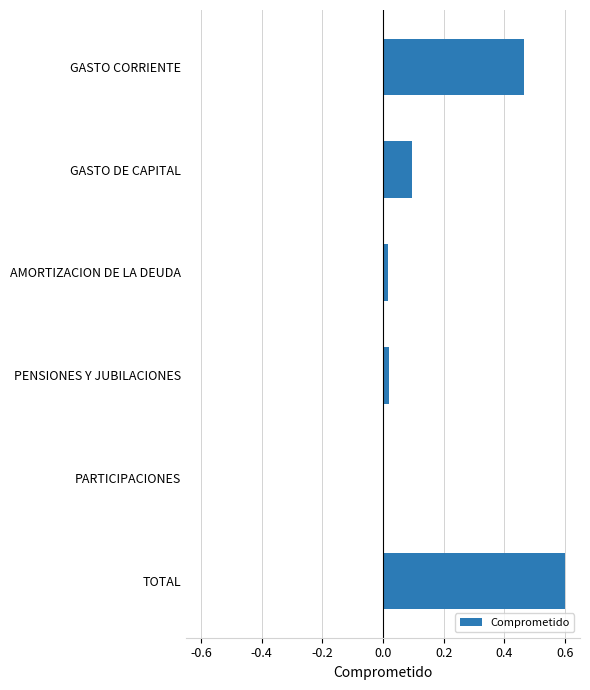

What is the change in value from GASTO CORRIENTE to GASTO DE CAPITAL?

-0.4